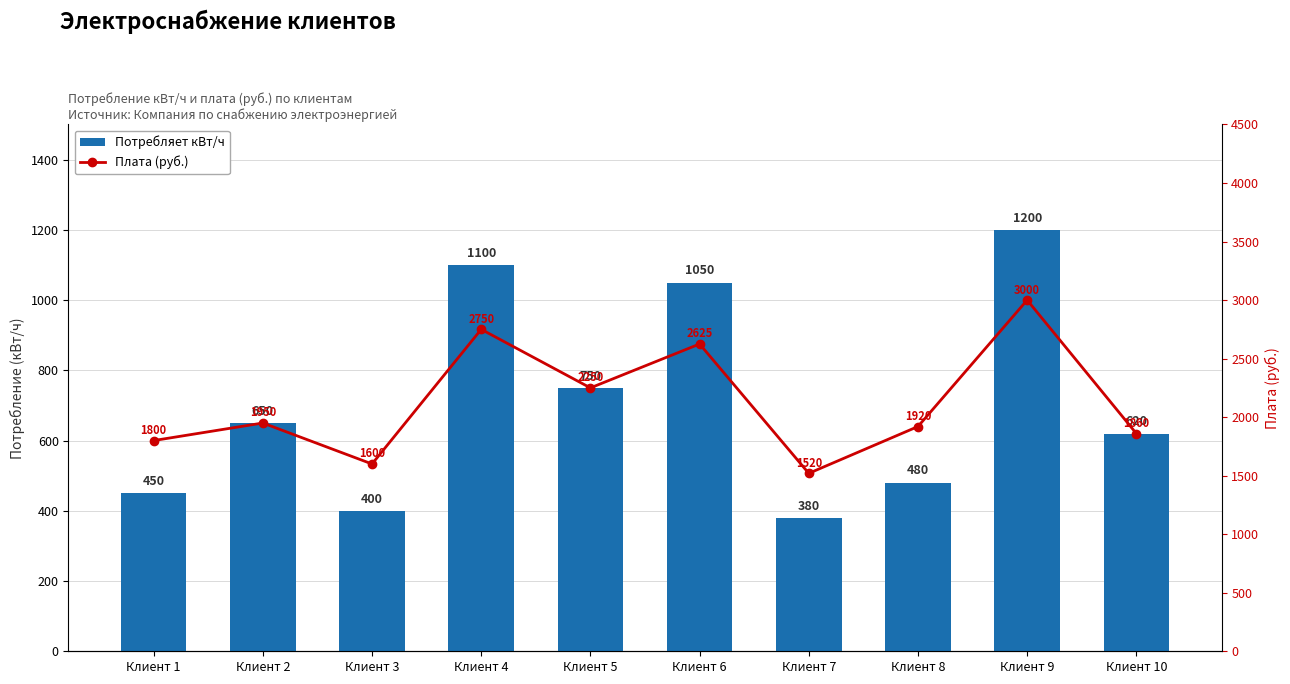

Where does the Плата (руб.) series first go above 1950?

Клиент 4